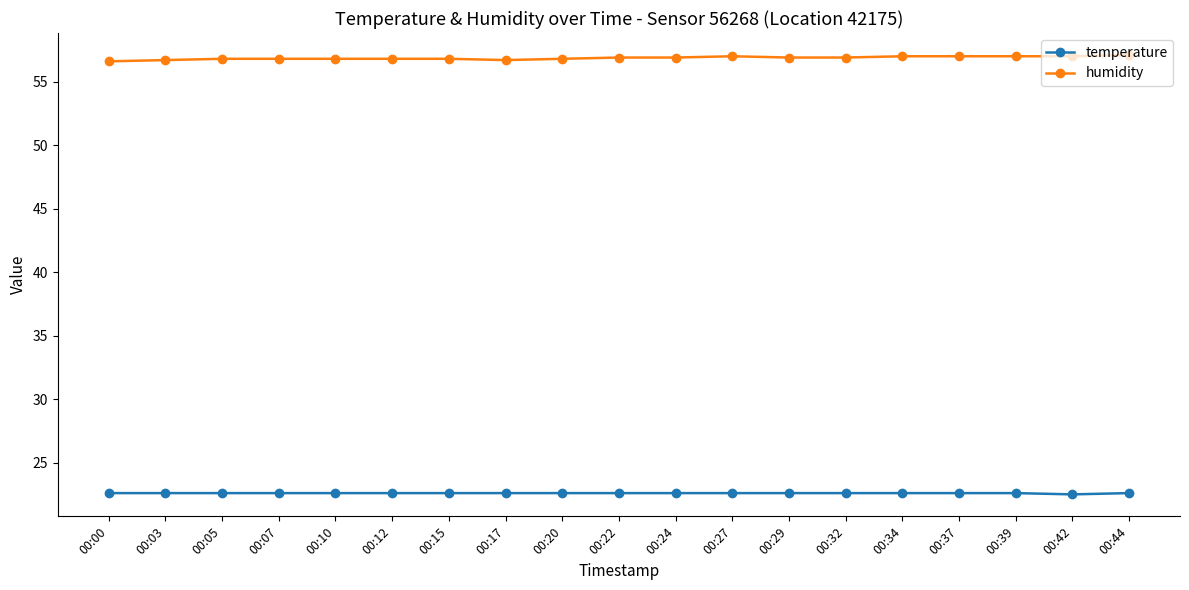

At how many categories does at least one series exceed 50?

19